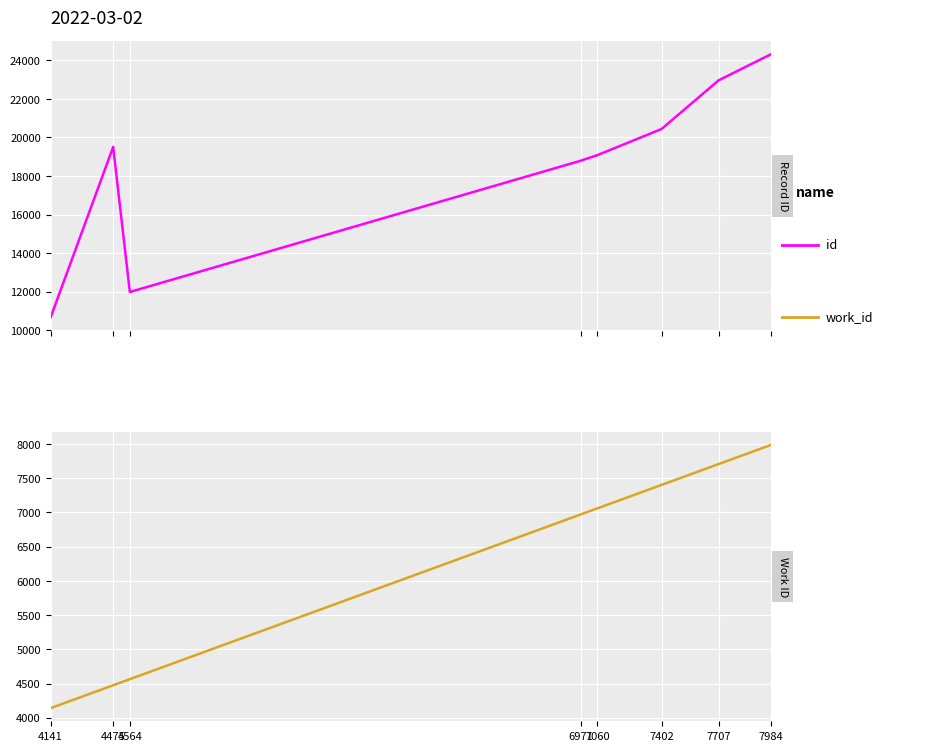

Reading left to right, extract all data points from this chart.

id: 4141=10665	4475=19508	4564=11987	6971=18792	7060=19083	7402=20436	7707=22961	7984=24301
work_id: 4141=4141	4475=4475	4564=4564	6971=6971	7060=7060	7402=7402	7707=7707	7984=7984